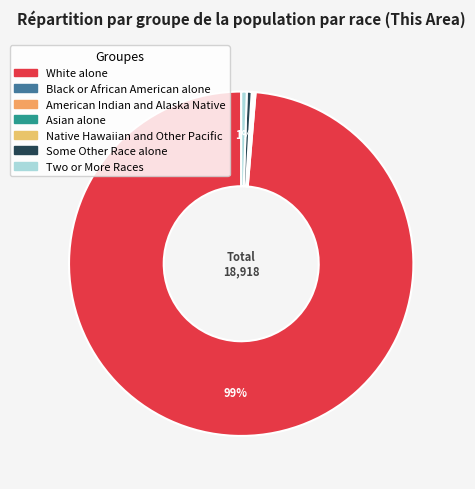

Do White alone and Asian alone together represent more than half of the pie?

Yes